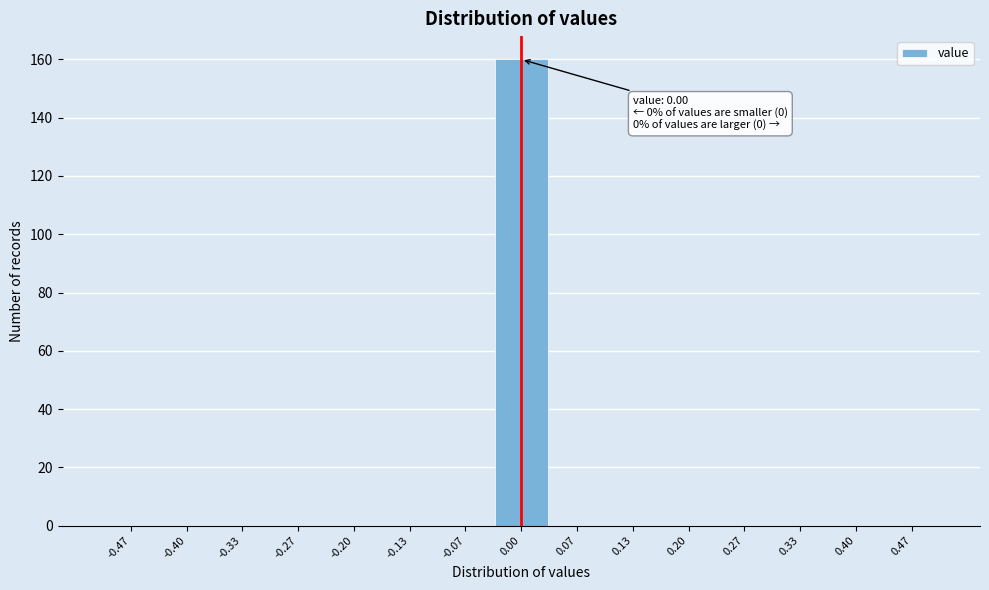

Which range on the x-axis has the tallest bar?

-0.03 to 0.03